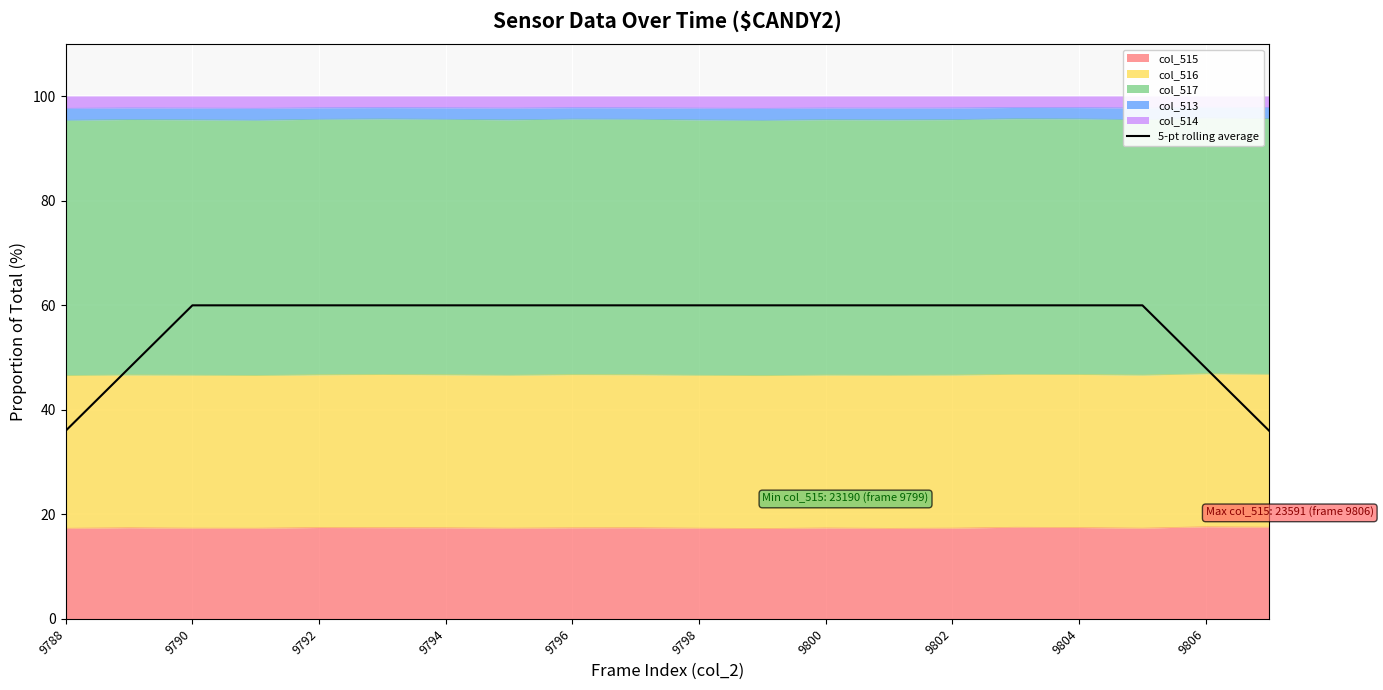

The value at 9794 is 60. True or false?

True